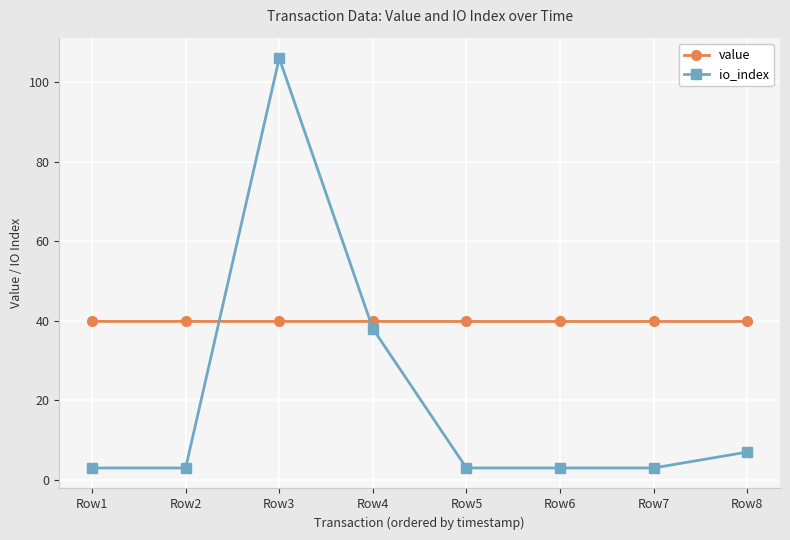

What is the spread (max minus min) of values at Row8?

32.8